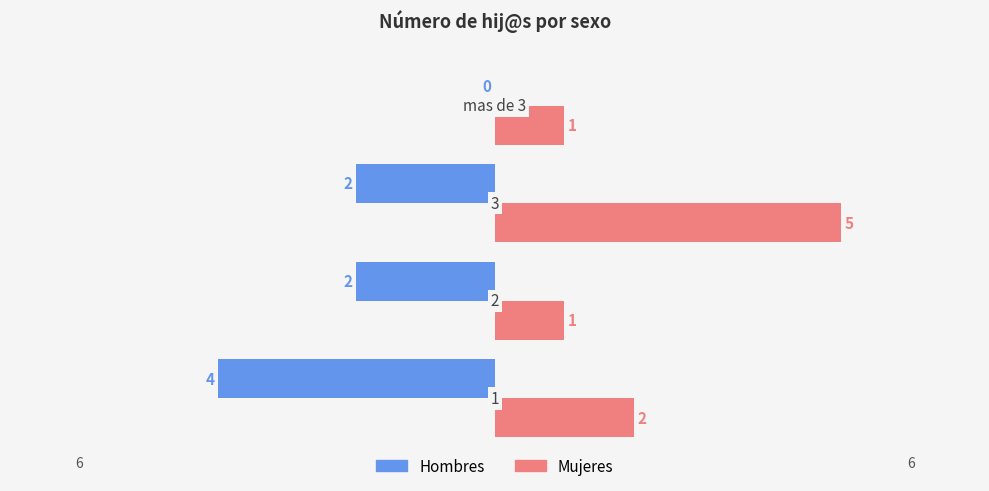

What is the maximum value for Mujeres?

5